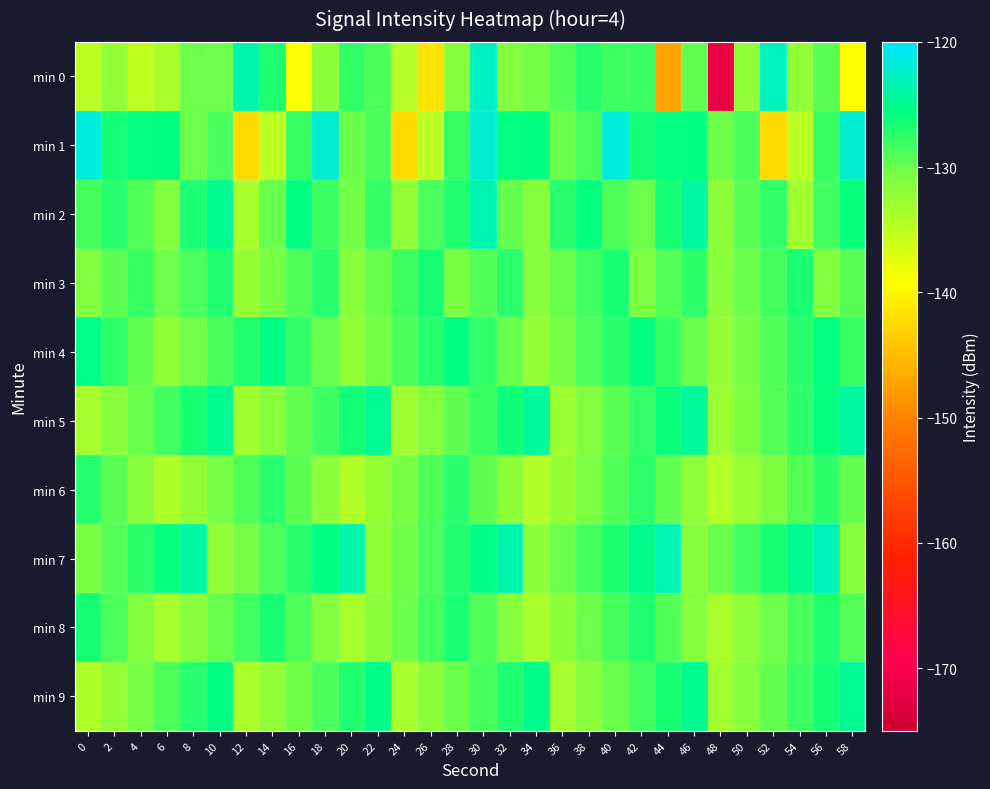

Which series has the largest range (max minus min)?

min 0